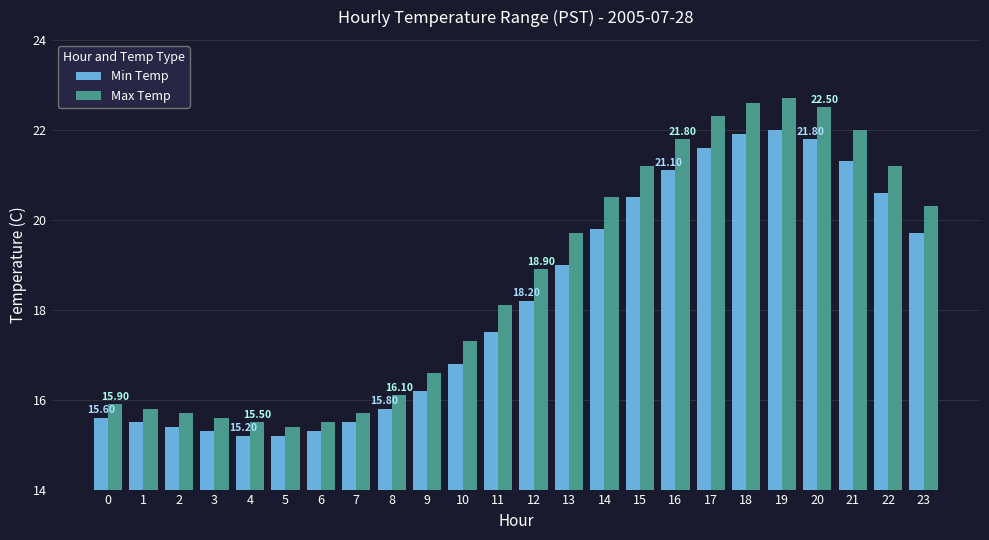

What are all the series names shown in the legend?

Min Temp, Max Temp